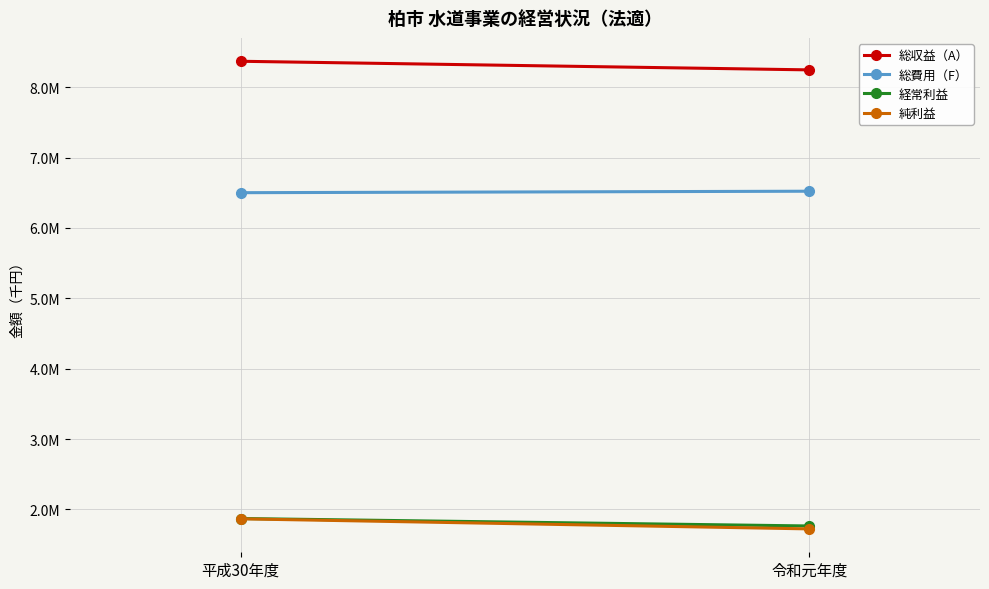

What is the difference between the 総費用（F） values at 令和元年度 and 平成30年度?

20885